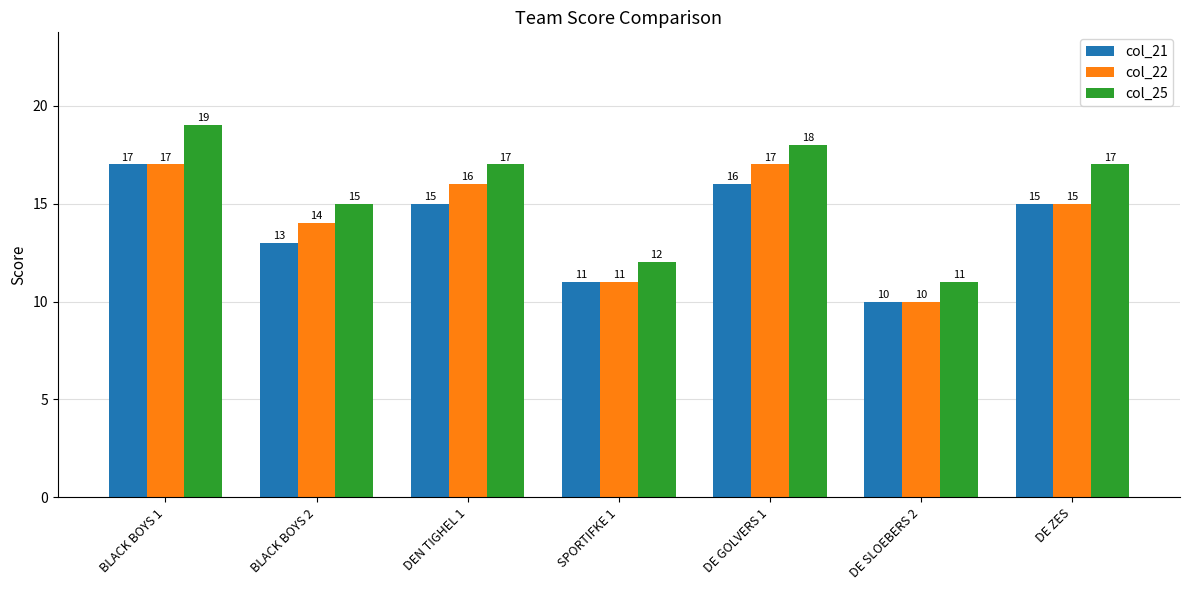

What is the spread (max minus min) of values at DE SLOEBERS 2?

1